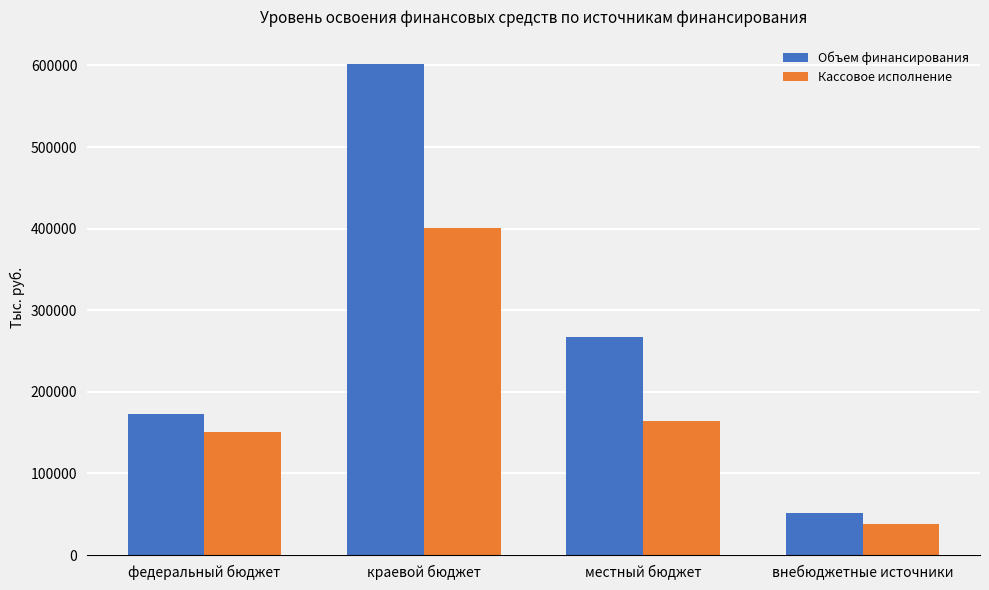

What is the value of the Объем финансирования bar at the 4th from the left?

51077.5